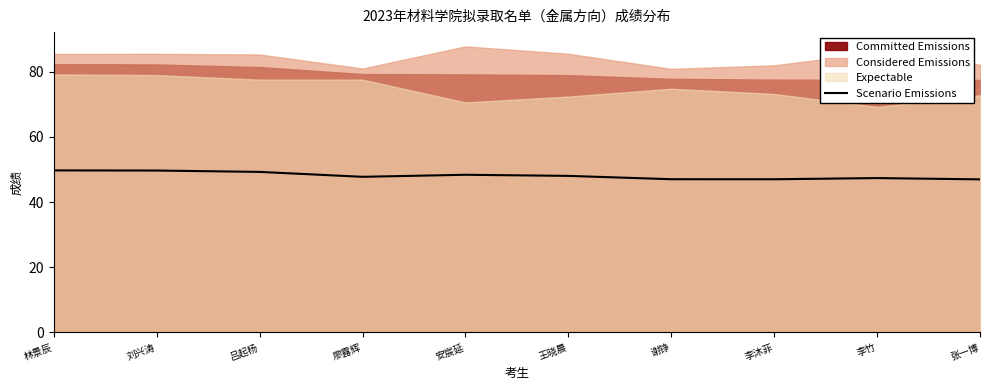

What is the highest value of the Scenario Emissions series?

49.7